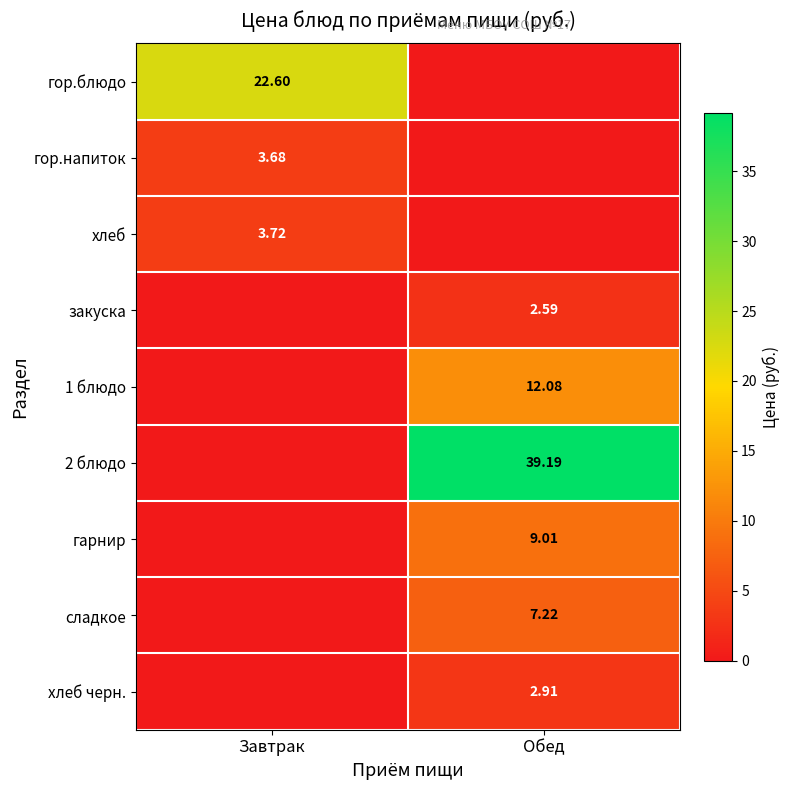

Is the value of закуска at Обед greater than the value of хлеб at Завтрак?

No